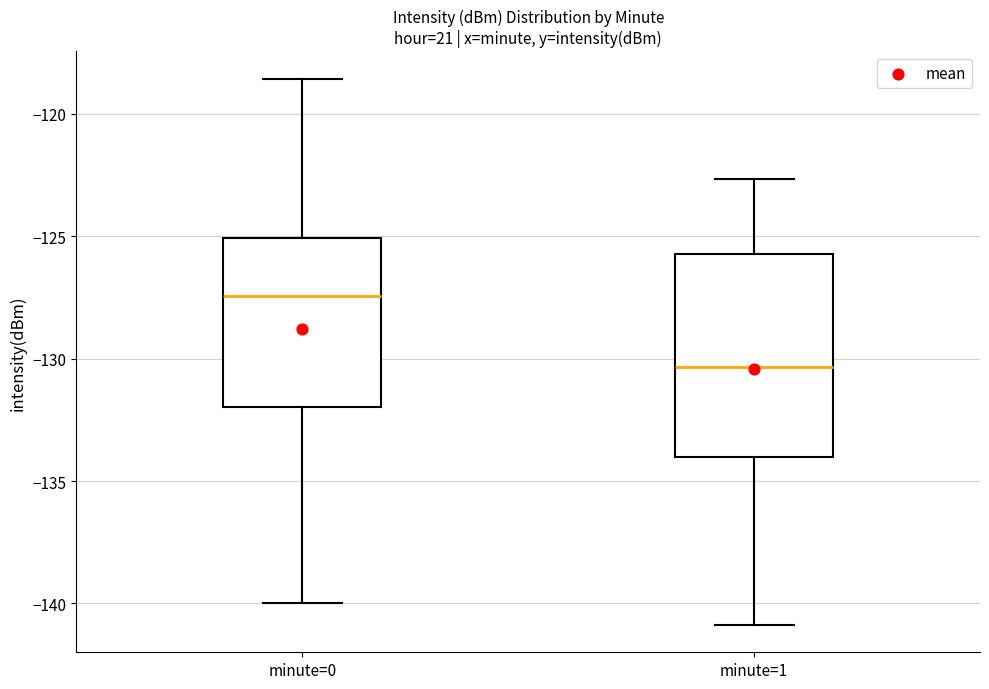

Reading left to right, transcribe this box plot: for each box, give where its median line is, the range the box spans, and where its two whiskers end, as read against the y-axis. The values are not printed on the chart, so give them approximately, as read against the axis.

minute=0: median -127.5, box -132.0 to -125.0, whiskers -140.0 to -118.5
minute=1: median -130.5, box -134.0 to -125.5, whiskers -141.0 to -122.5